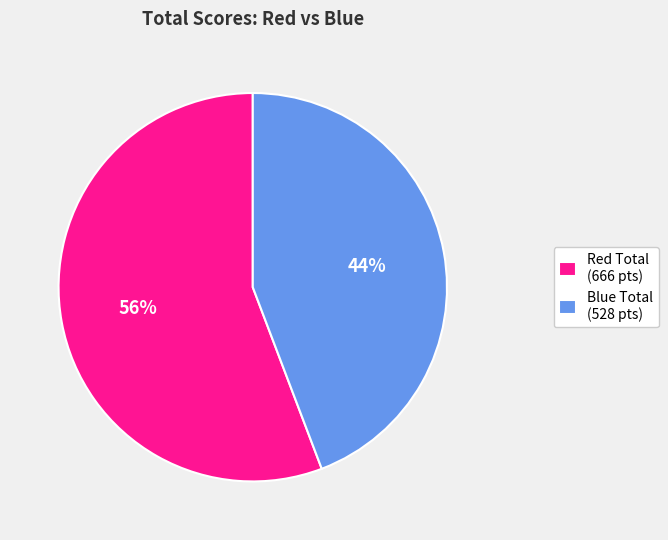

Rank the categories by value from highest to lowest.

Red Total (666 pts), Blue Total (528 pts)